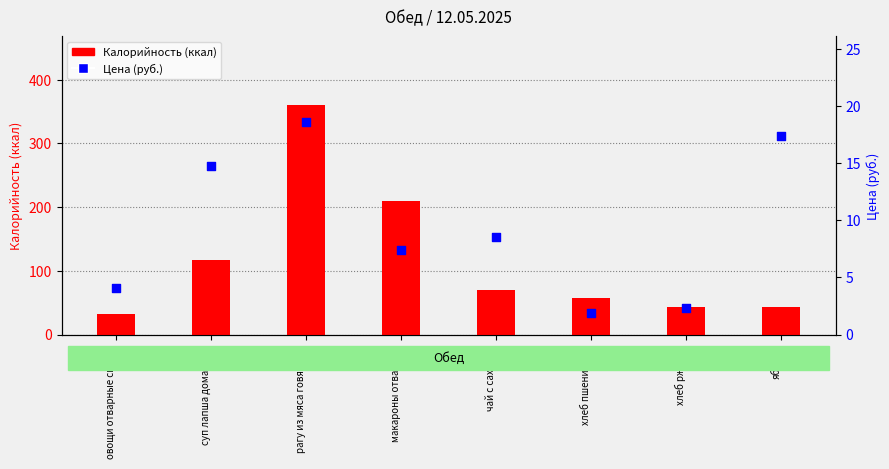

Is the value of Калорийность at яблоки greater than the value of Цена (руб.) at хлеб ржаной?

Yes